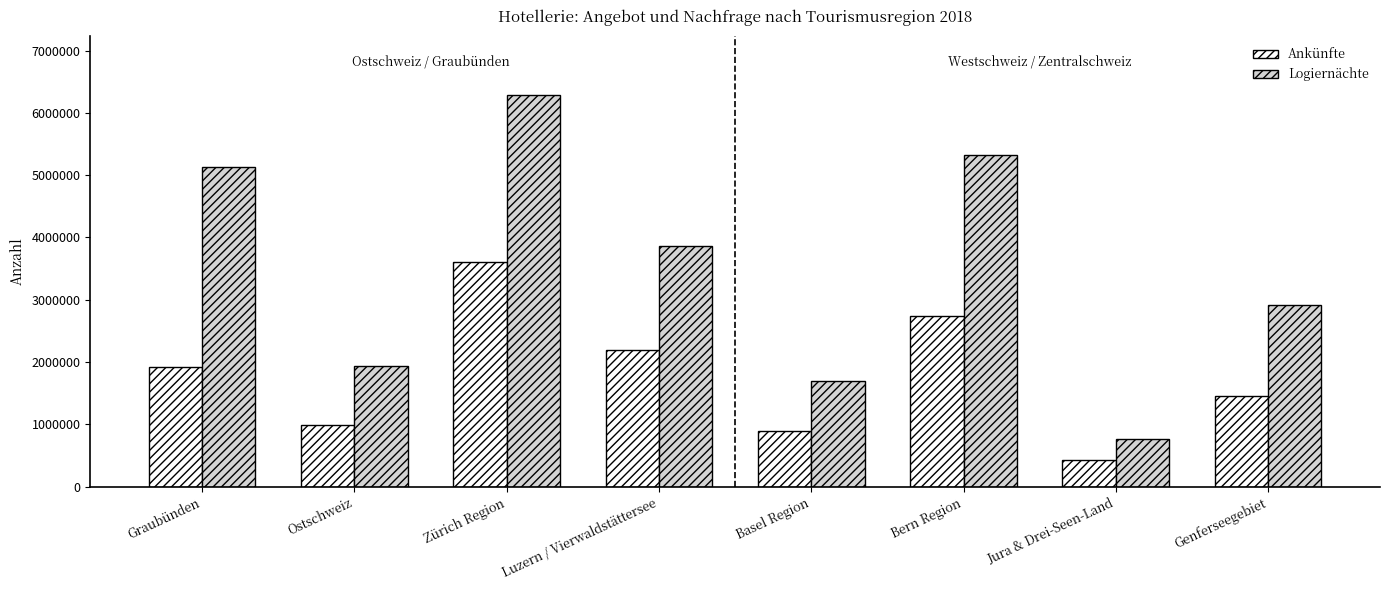

What is the difference between the Ankünfte values at Zürich Region and Basel Region?

2717160